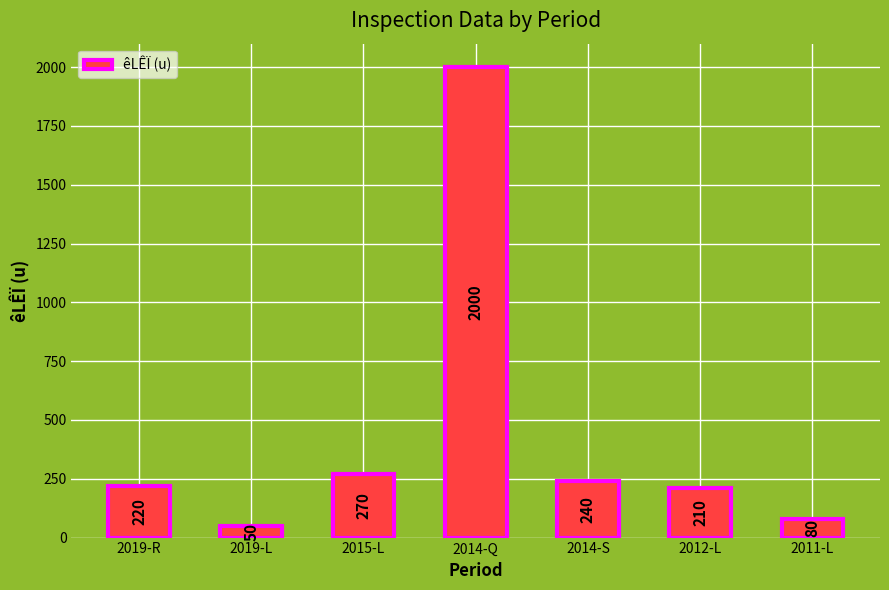

How many bars are there in total?

7